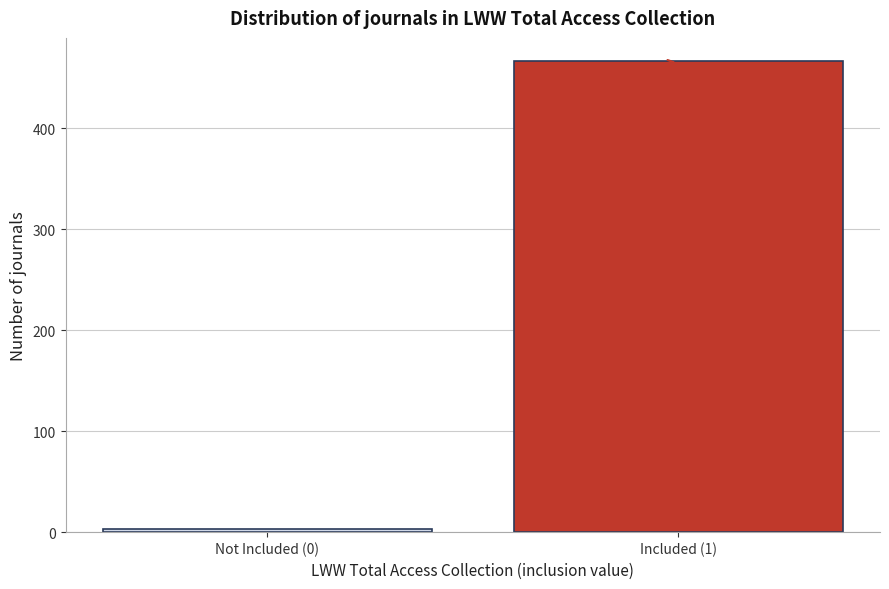

Reading left to right, transcribe all the data shown in this chart.

Not Included (0)=3	Included (1)=466